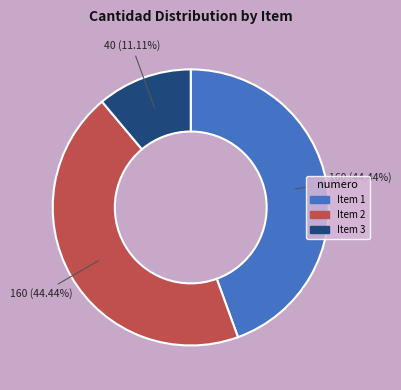

Is there a majority slice in this chart?

No